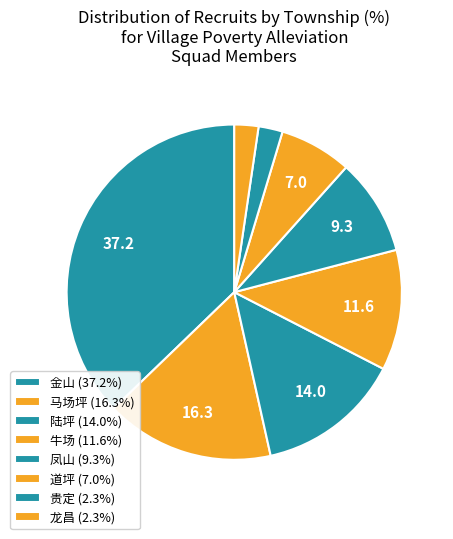

How many segments does this pie chart have?

8